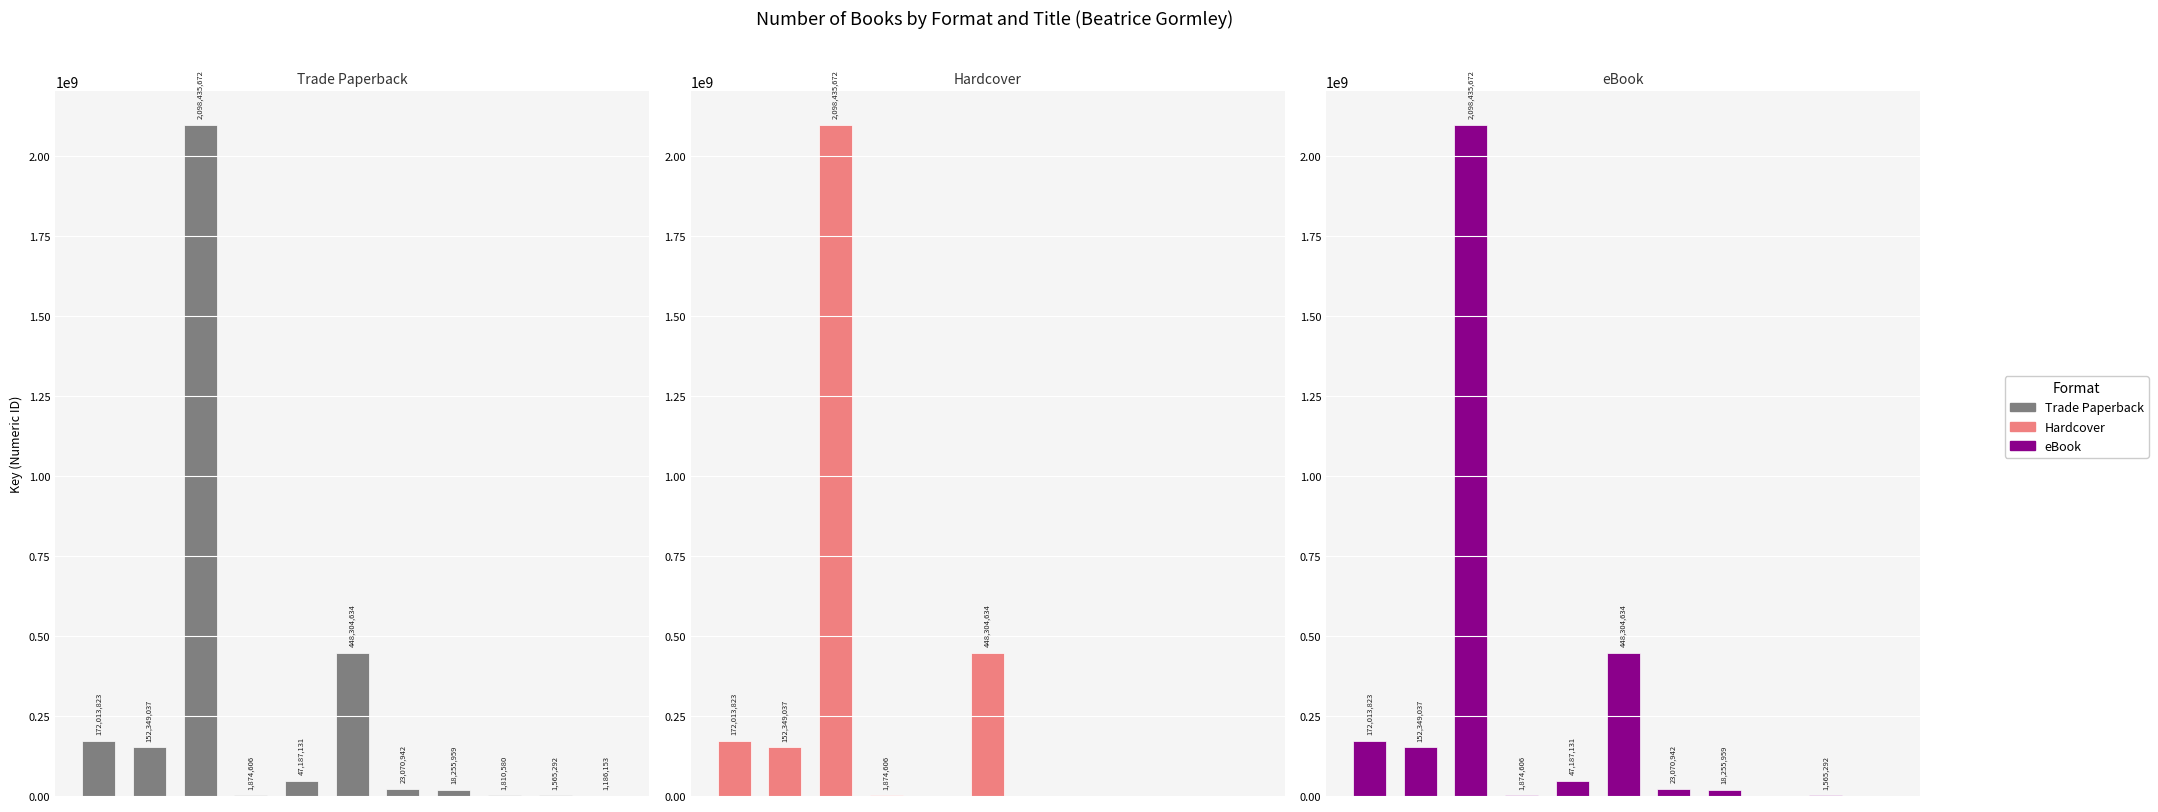

The eBook series shows 114265884 at 0. True or false?

False